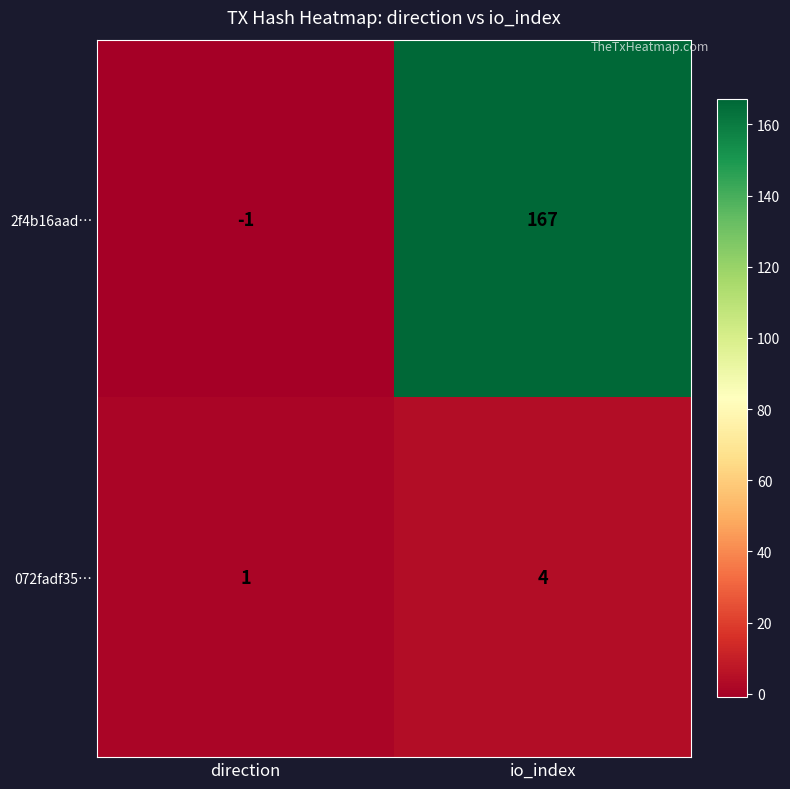

Count the number of categories in the chart.

2